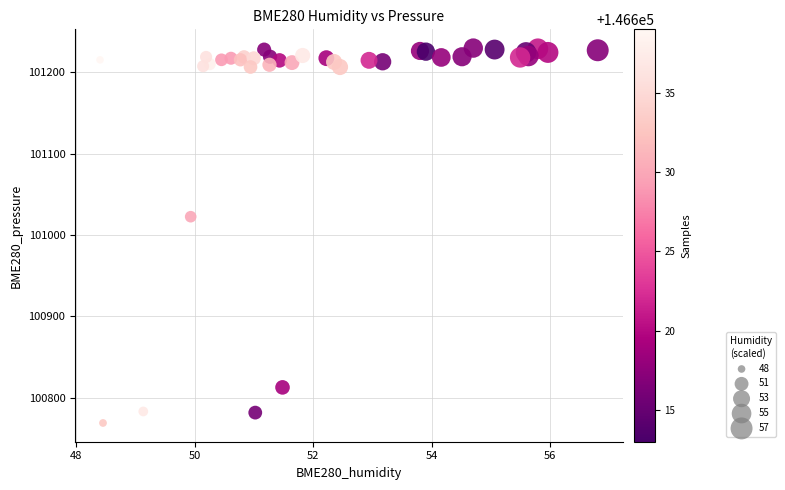

What Y value in the scatter plot is closest to 100999?

101022.5